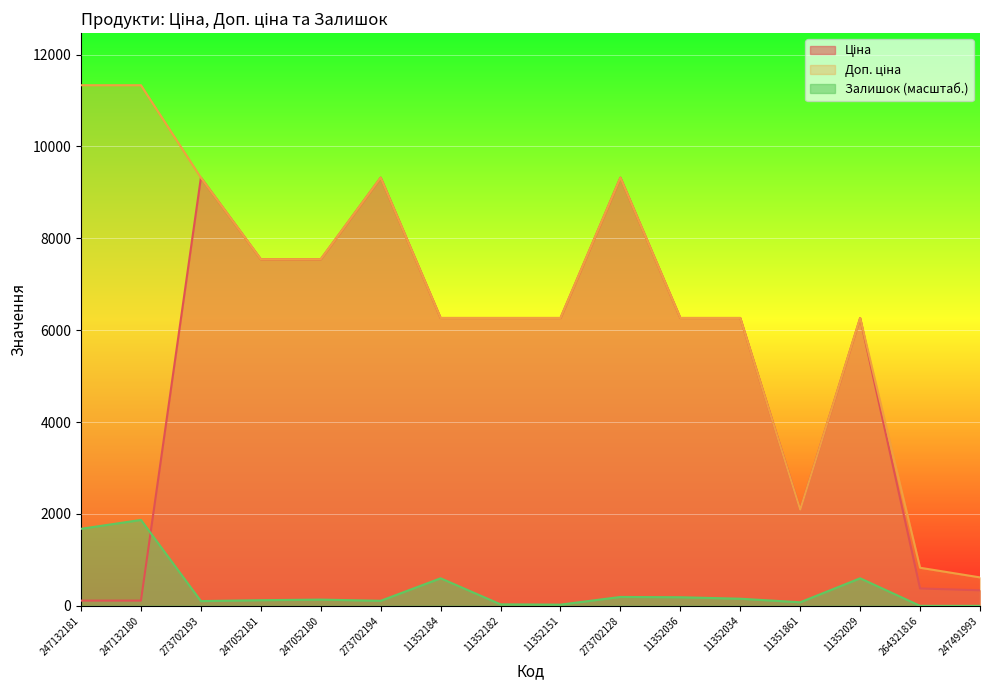

Where is Ціна nearest to the value 4717?

11352184